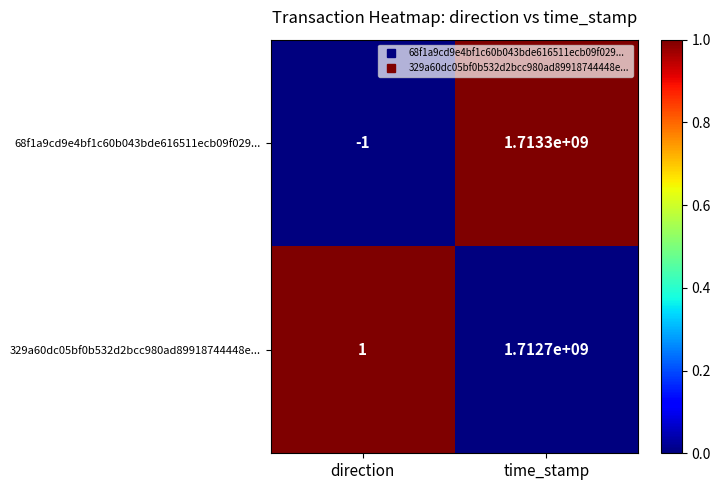

Rank the series by their maximum value, from lowest to highest.

329a60dc05bf0b532d2bcc980ad89918744448e..., 68f1a9cd9e4bf1c60b043bde616511ecb09f029...